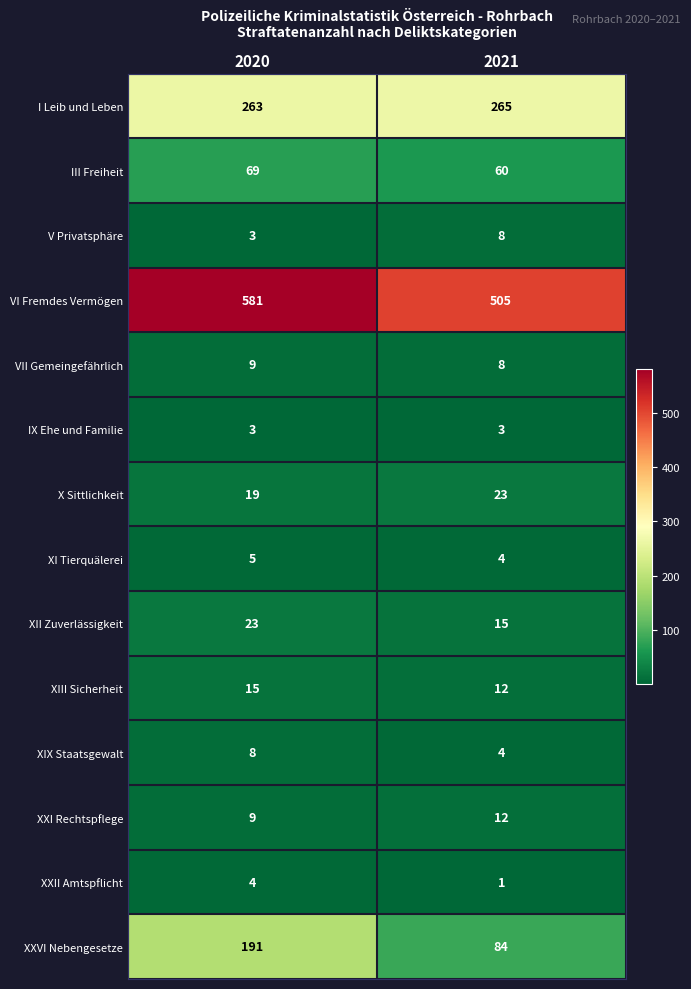

List the labels in order of VII Gemeingefährlich value, smallest first.

2021, 2020